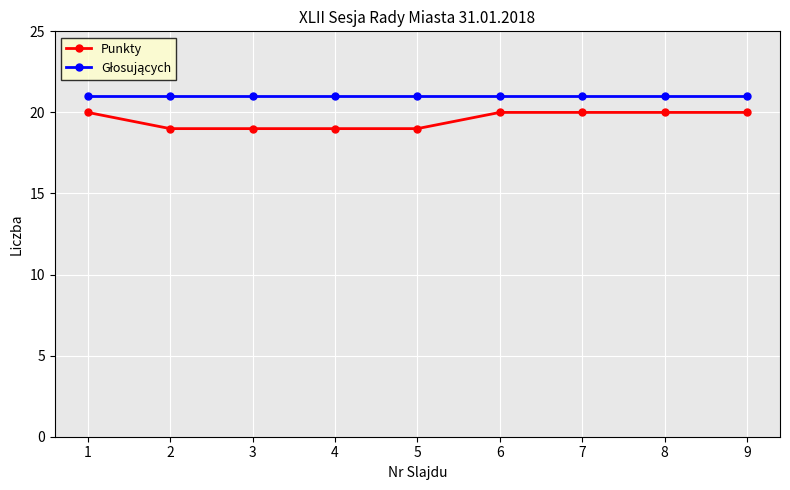

Which series has the largest range (max minus min)?

Punkty